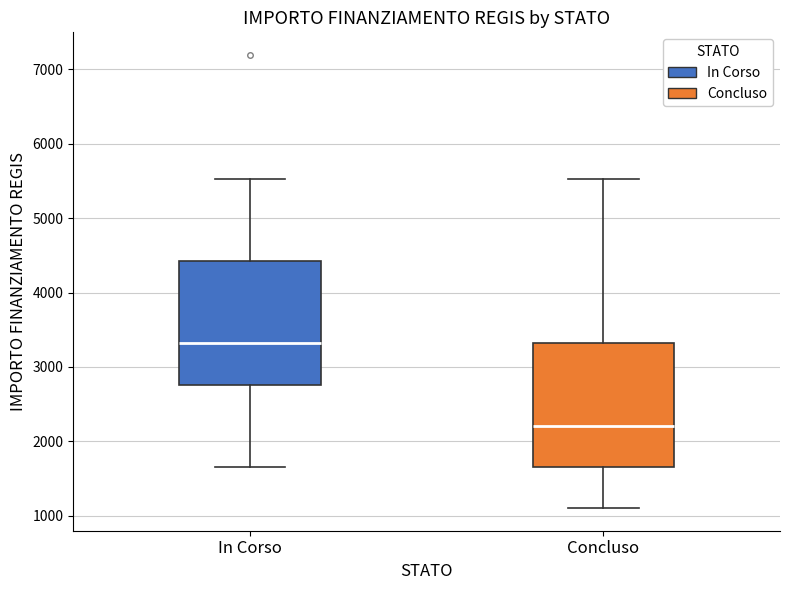

Which box's median line is the lowest?

Concluso